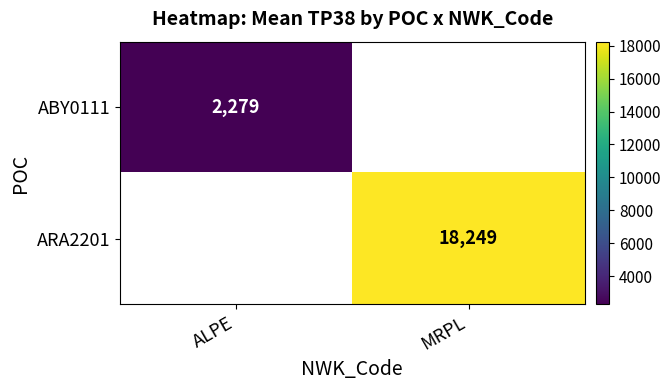

Which category has the lowest value in the ABY0111 series?

ALPE